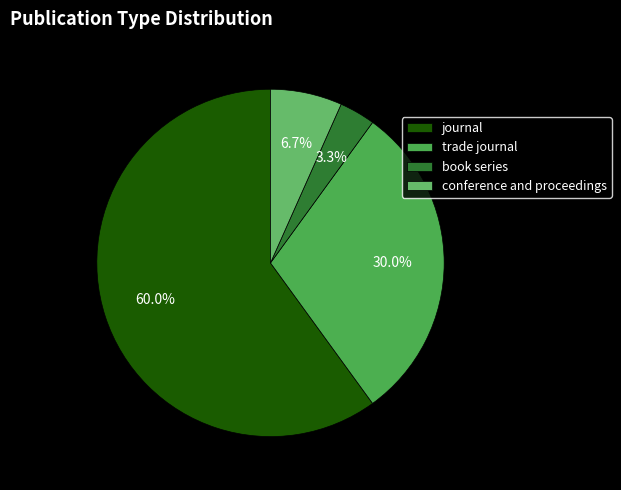

Combined, do conference and proceedings and book series account for over 50%?

No